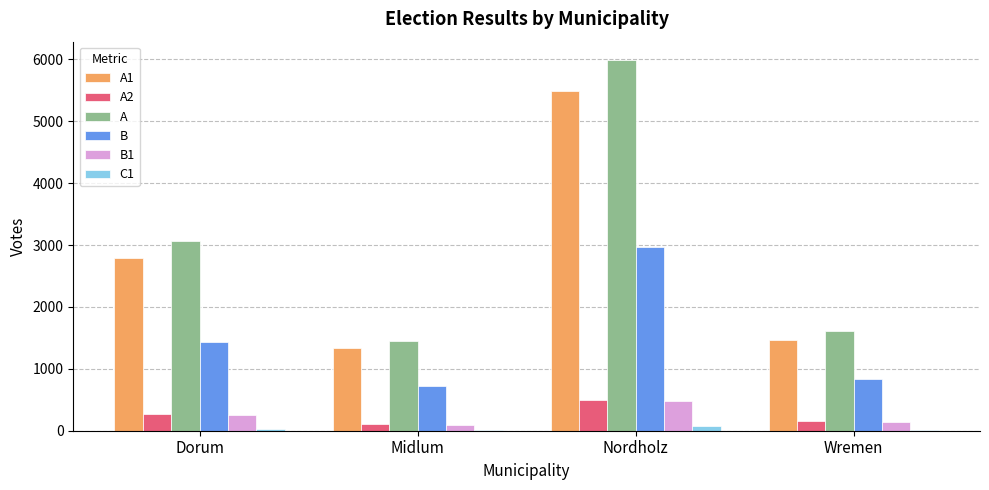

What is the greatest value displayed?

5986